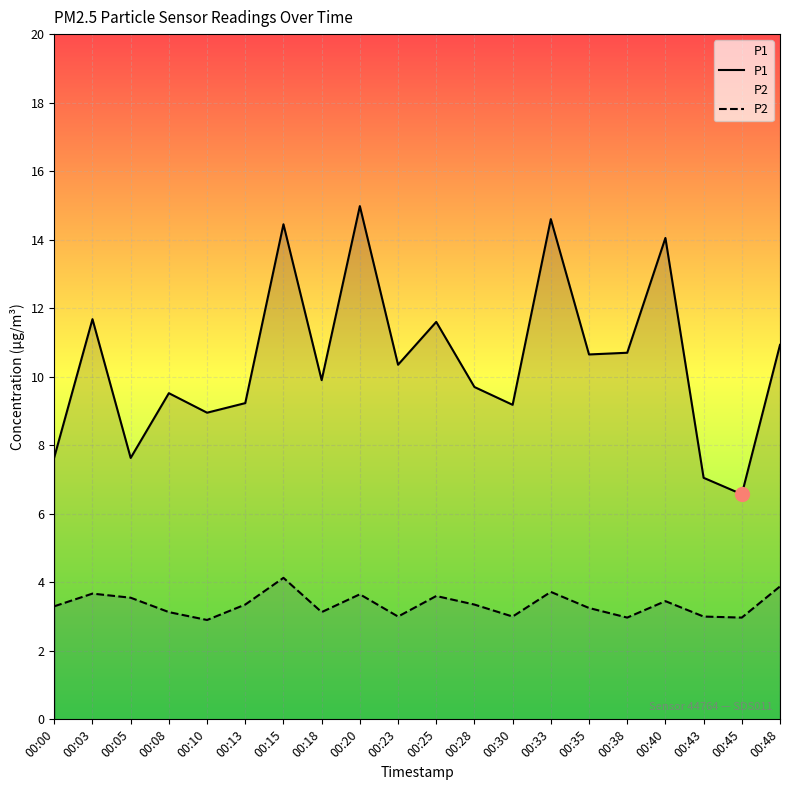

At which category is the sum across all series the highest?

00:20